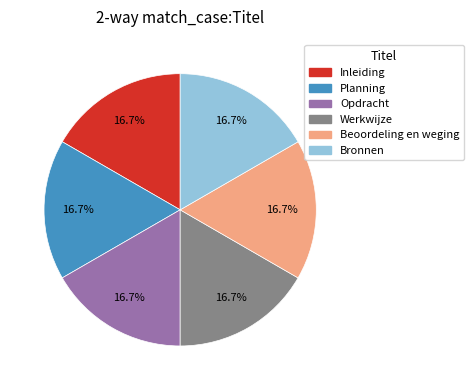

How many slices are in this pie chart?

6